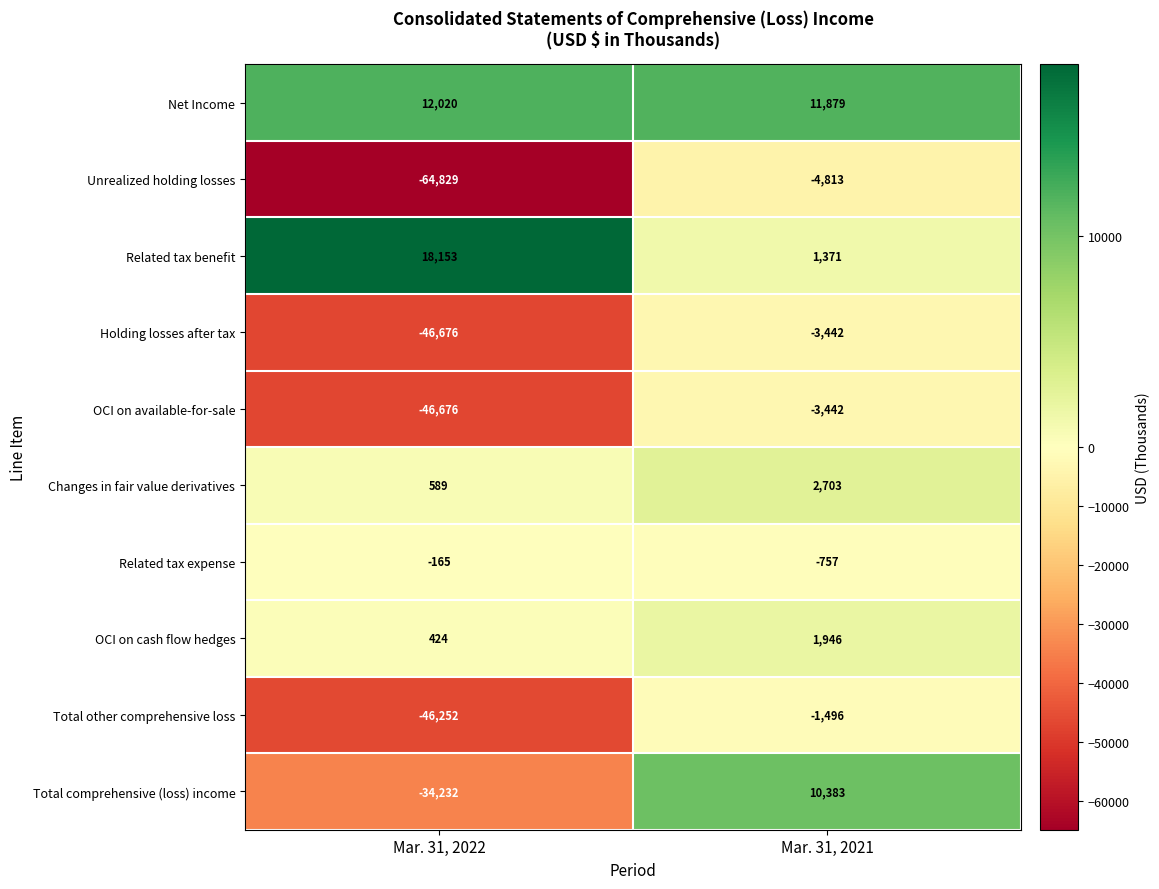

What is the sum of the OCI on cash flow hedges values at Mar. 31, 2021 and Mar. 31, 2022?

2370